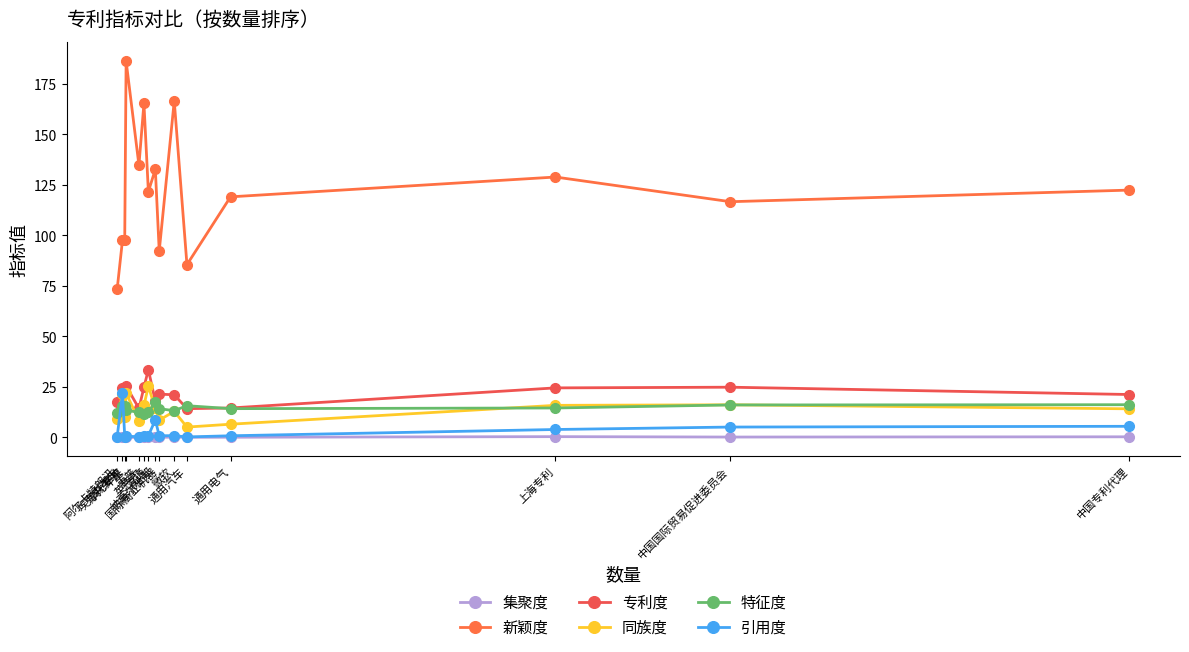

At which category is the sum across all series the highest?

苹果